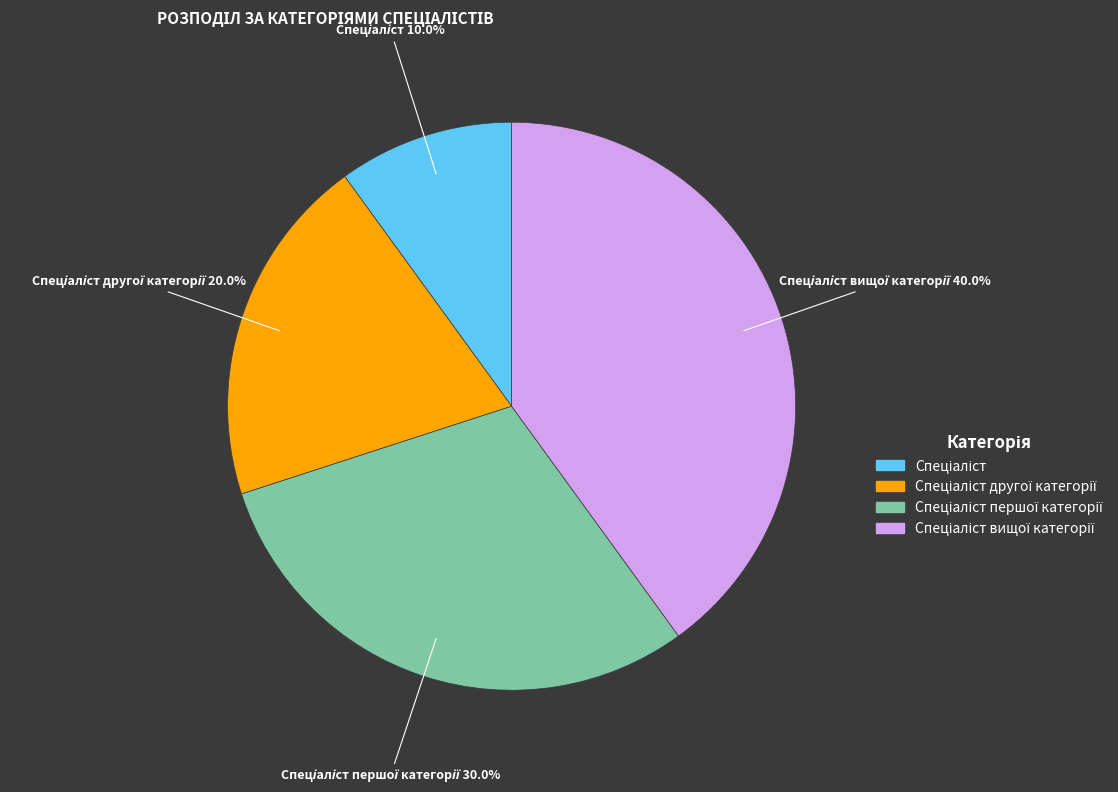

Does any single category account for the majority?

No